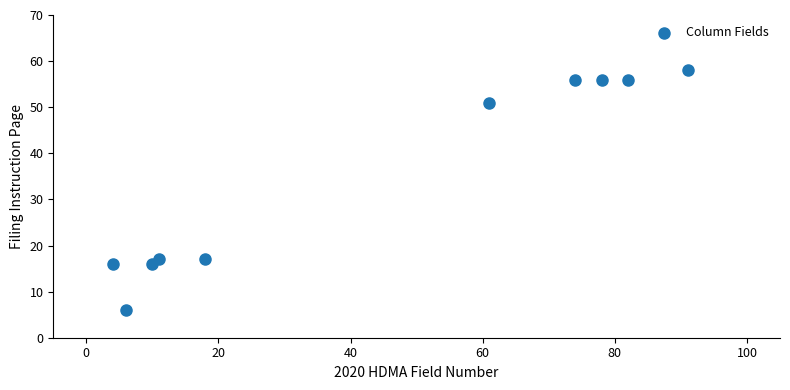

What is the range of Y values (max minus min)?

52